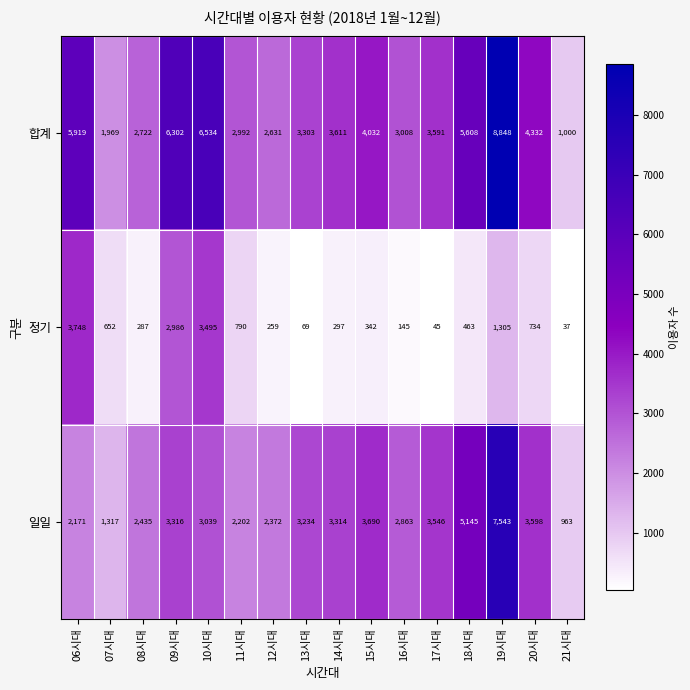

Where is 일일 nearest to the value 4253?

15시대